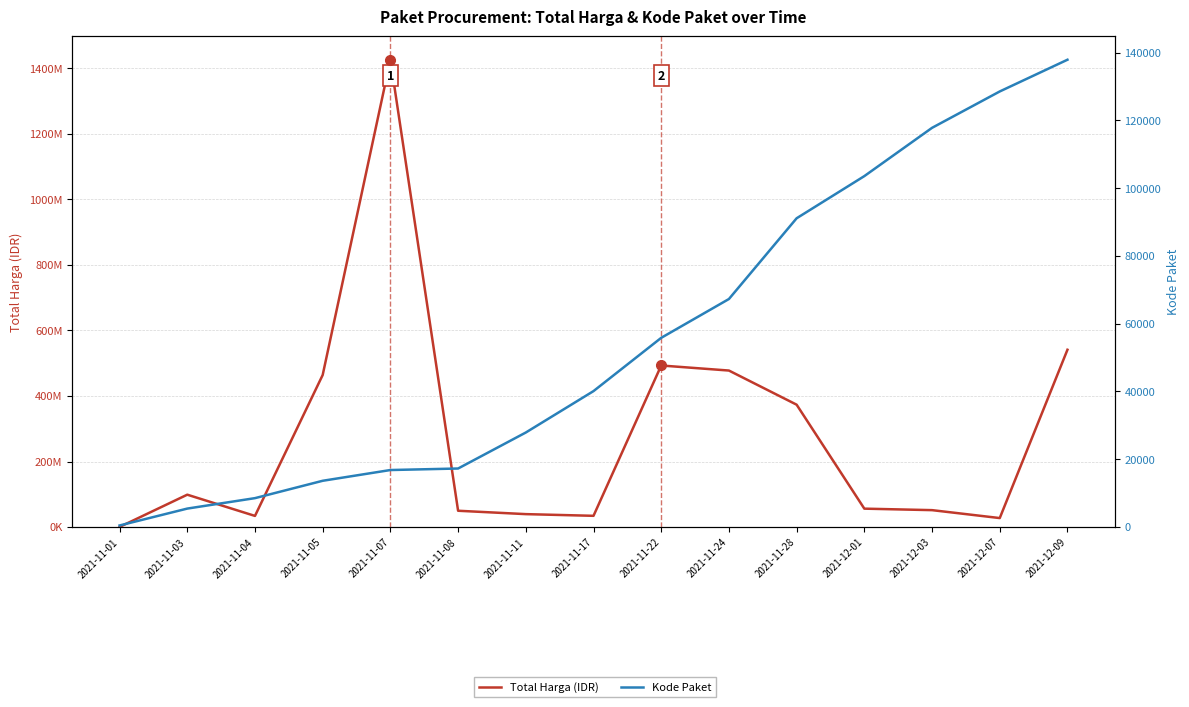

What is the difference between the highest and lowest values at 2021-12-01?

56049259